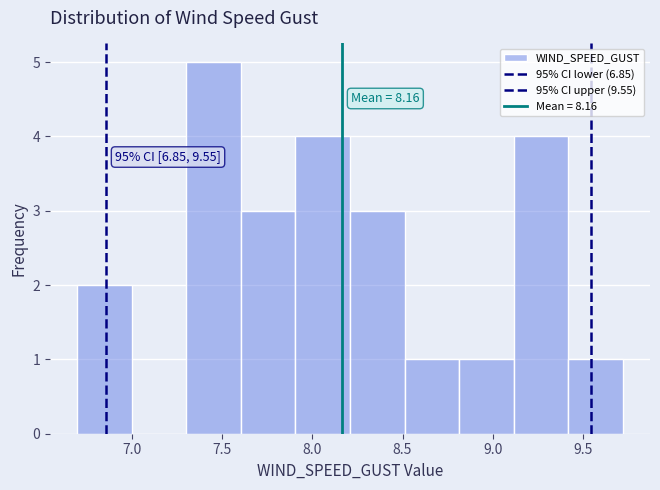

Over which range of the x-axis is the bar tallest?

7.3 to 7.6